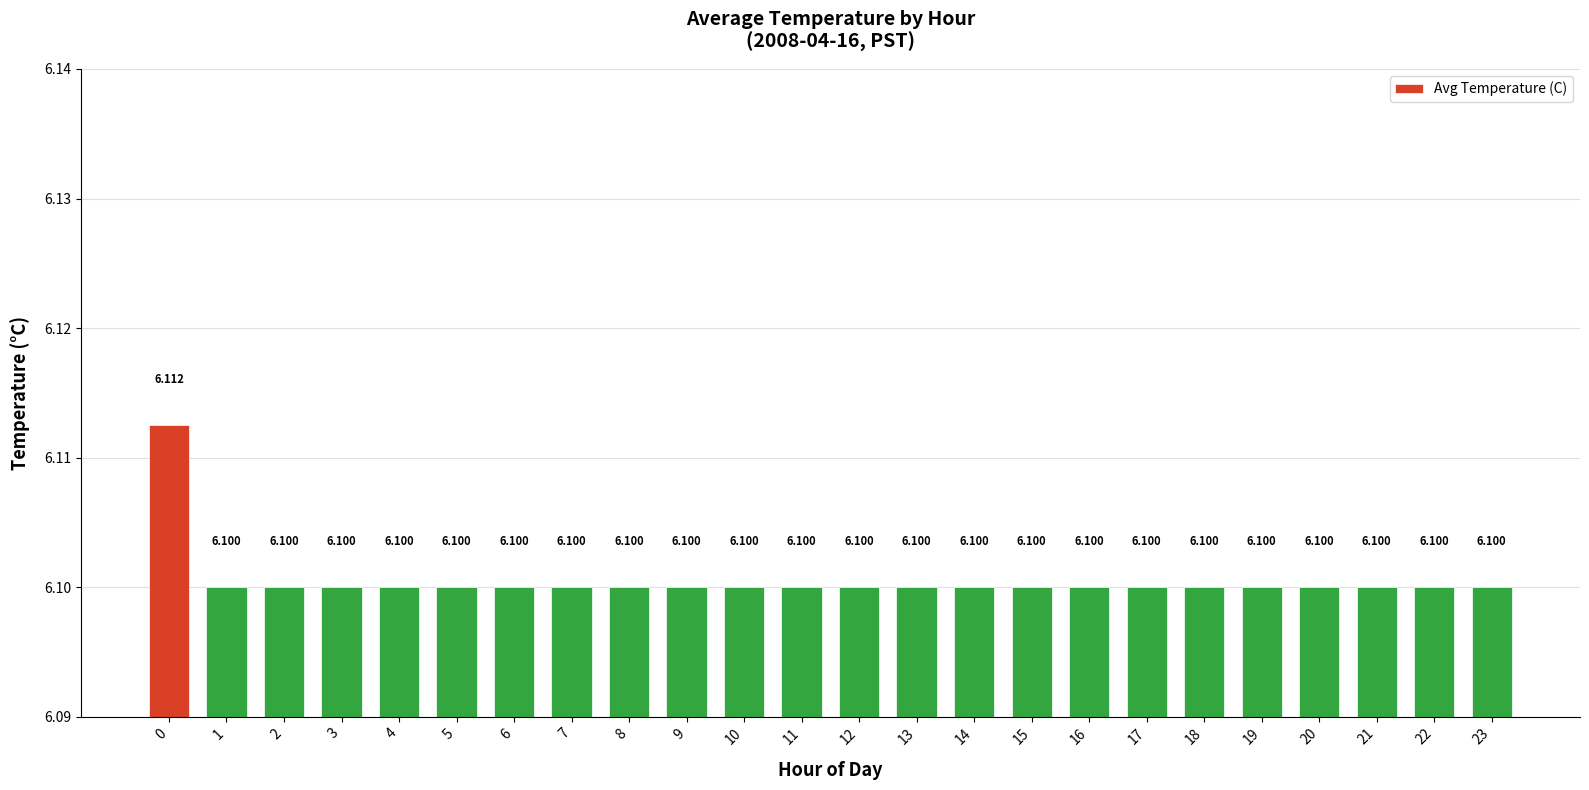

Are the bars grouped side by side (vs. stacked)?

No